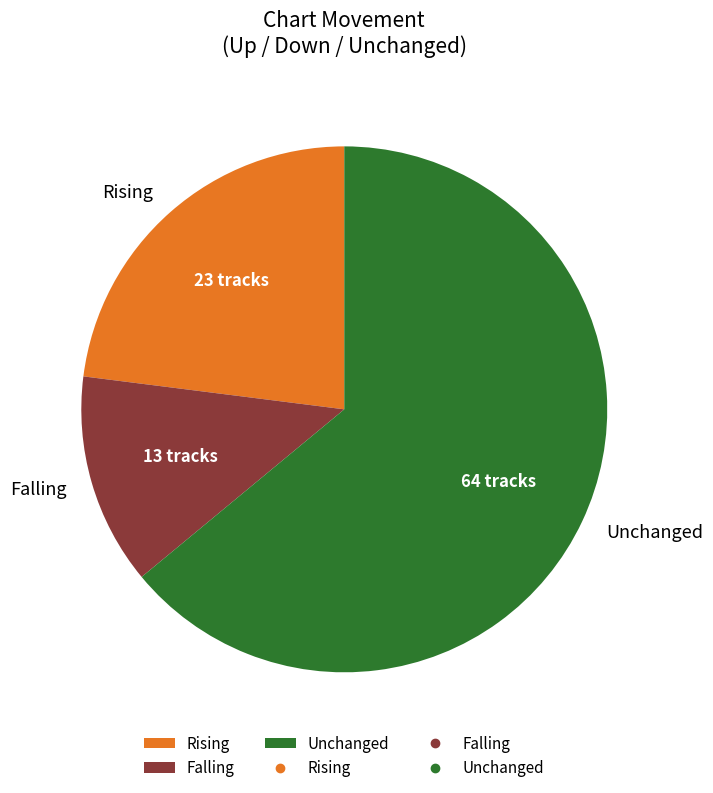

Count the number of slices in the pie.

3